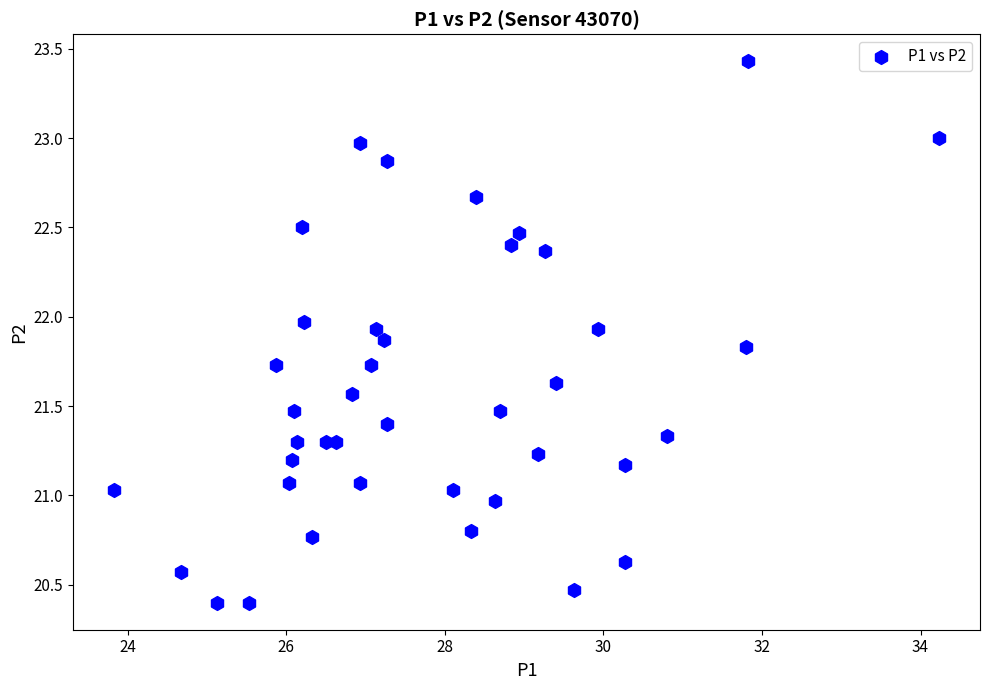

What is the range of X values (max minus min)?

10.4